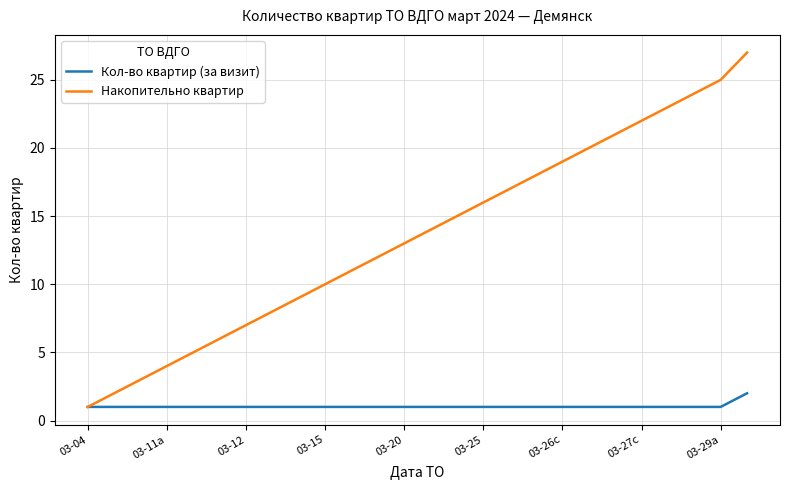

List the series in order of their overall mean, highest first.

Накопительно квартир, Кол-во квартир (за визит)